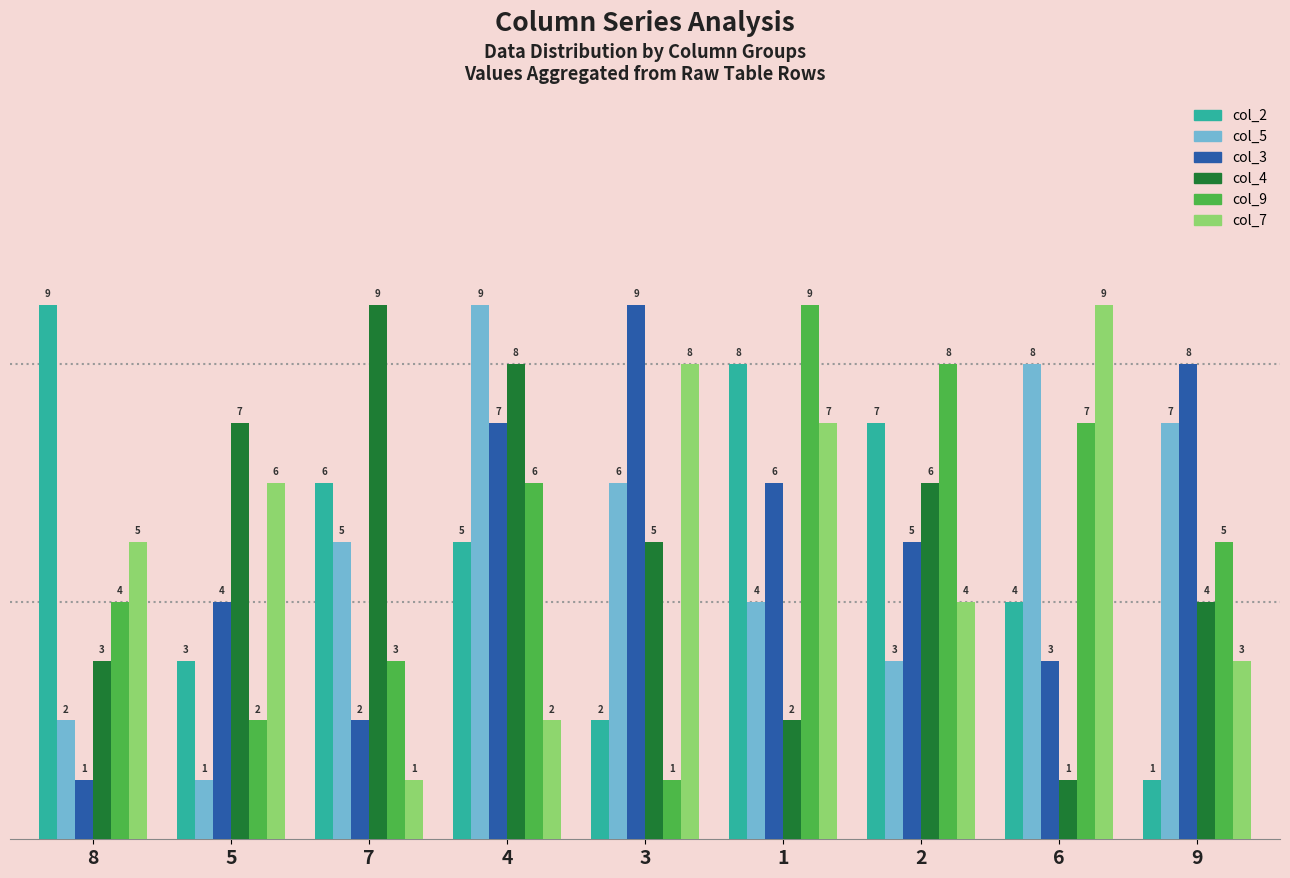

Reading left to right, extract all data points from this chart.

col_2: 8=9	5=3	7=6	4=5	3=2	1=8	2=7	6=4	9=1
col_5: 8=2	5=1	7=5	4=9	3=6	1=4	2=3	6=8	9=7
col_3: 8=1	5=4	7=2	4=7	3=9	1=6	2=5	6=3	9=8
col_4: 8=3	5=7	7=9	4=8	3=5	1=2	2=6	6=1	9=4
col_9: 8=4	5=2	7=3	4=6	3=1	1=9	2=8	6=7	9=5
col_7: 8=5	5=6	7=1	4=2	3=8	1=7	2=4	6=9	9=3